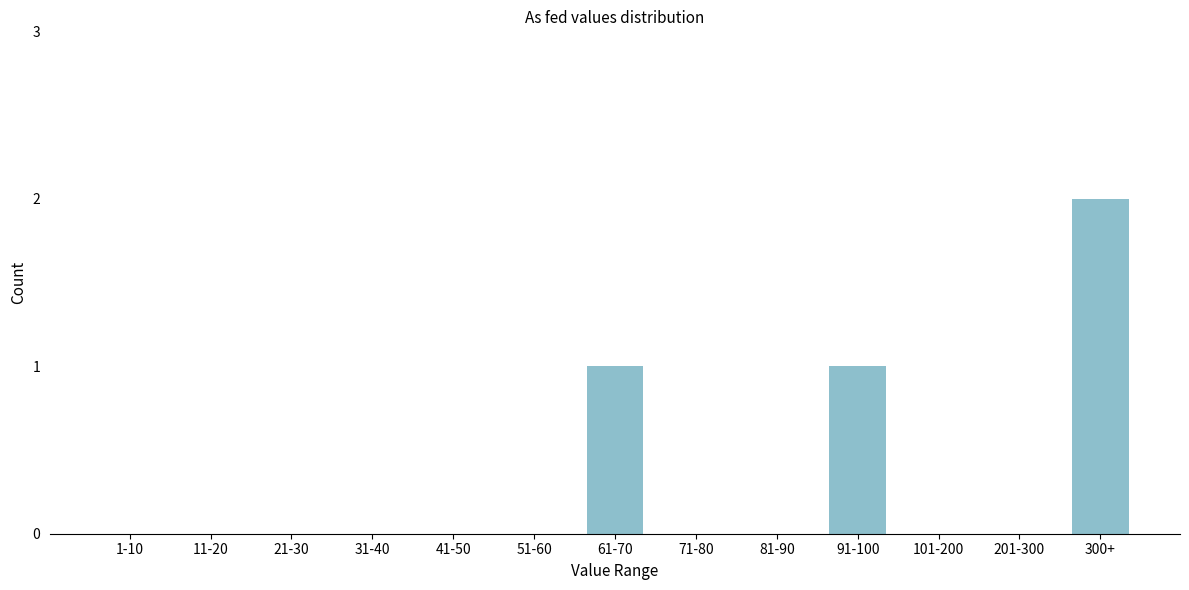

Reading left to right, extract all data points from this chart.

1-10=0	11-20=0	21-30=0	31-40=0	41-50=0	51-60=0	61-70=1	71-80=0	81-90=0	91-100=1	101-200=0	201-300=0	300+=2